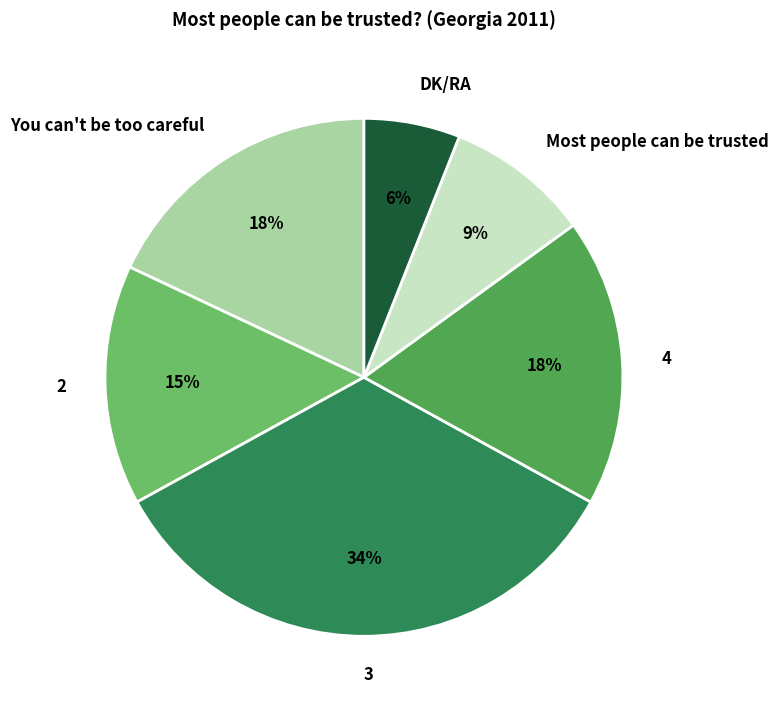

Does 3 represent more than half of the total?

No